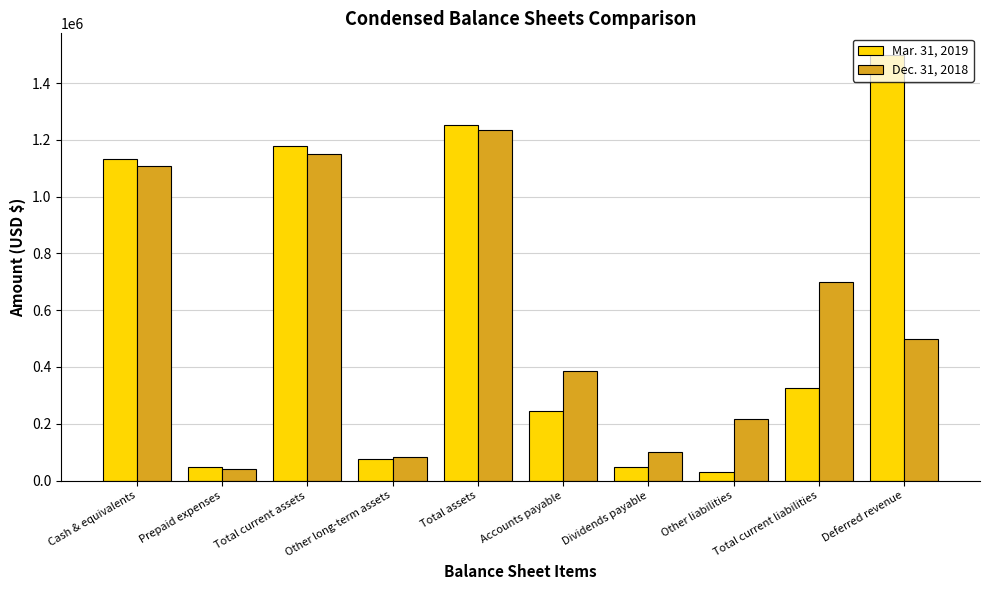

What is the value of the Mar. 31, 2019 bar at the 9th from the left?

324820